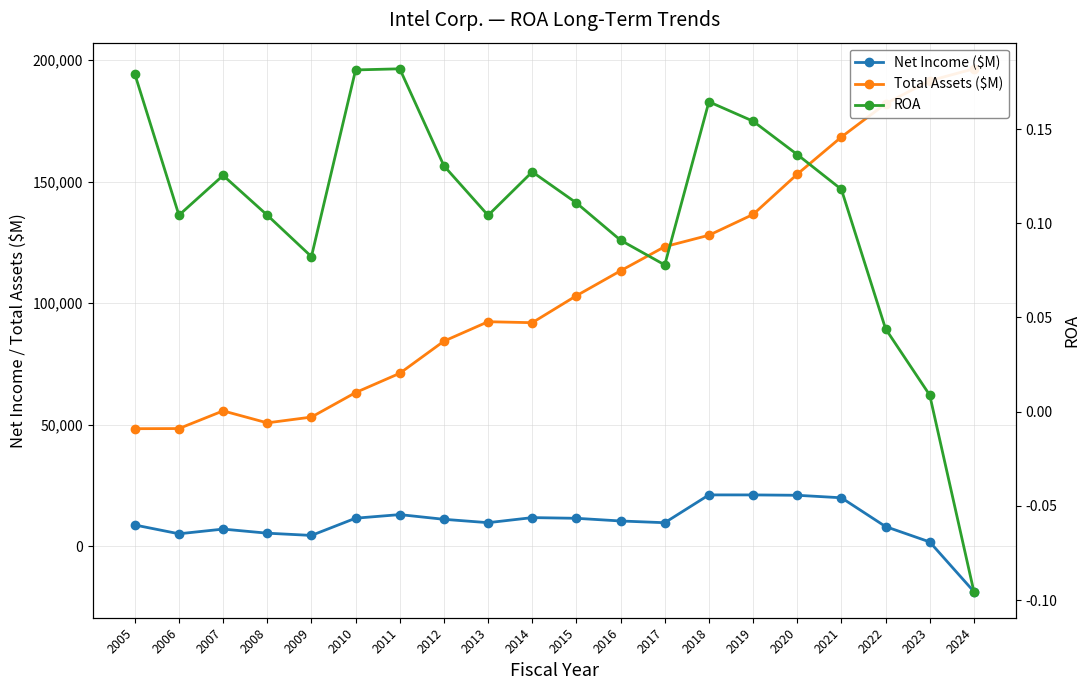

Reading left to right, extract all data points from this chart.

Net Income ($M): 8664.0	5044.0	6976.0	5292.0	4369.0	11464.0	12942.0	11005.0	9620.0	11704.0	11420.0	10316.0	9601.0	21053.0	21048.0	20899.0	19868.0	8014.0	1689.0	-18756.0
Total Assets ($M): 48314.0	48368.0	55651.0	50715.0	53095.0	63186.0	71119.0	84351.0	92358.0	91956.0	103065.0	113327.0	123249.0	127963.0	136524.0	153091.0	168406.0	182103.0	191572.0	196485.0
ROA: 0.2	0.1	0.1	0.1	0.1	0.2	0.2	0.1	0.1	0.1	0.1	0.1	0.1	0.2	0.2	0.1	0.1	0.0	0.0	-0.1